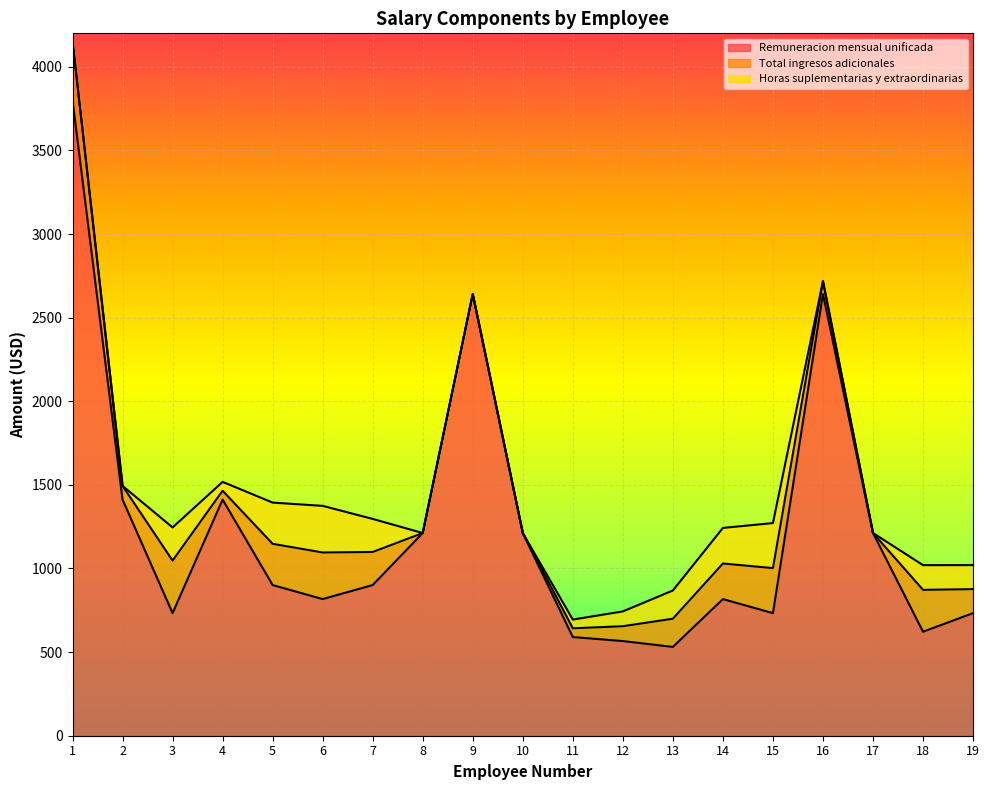

At which category is the sum across all series the highest?

1